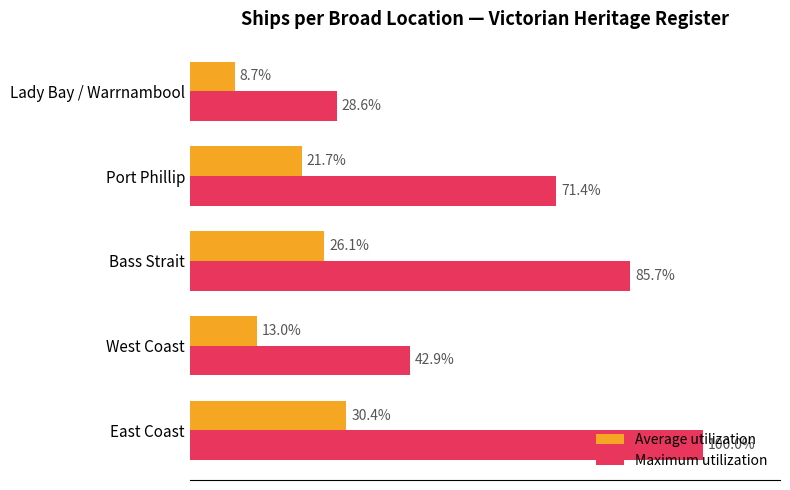

Which category has the highest value in the Maximum utilization series?

East Coast